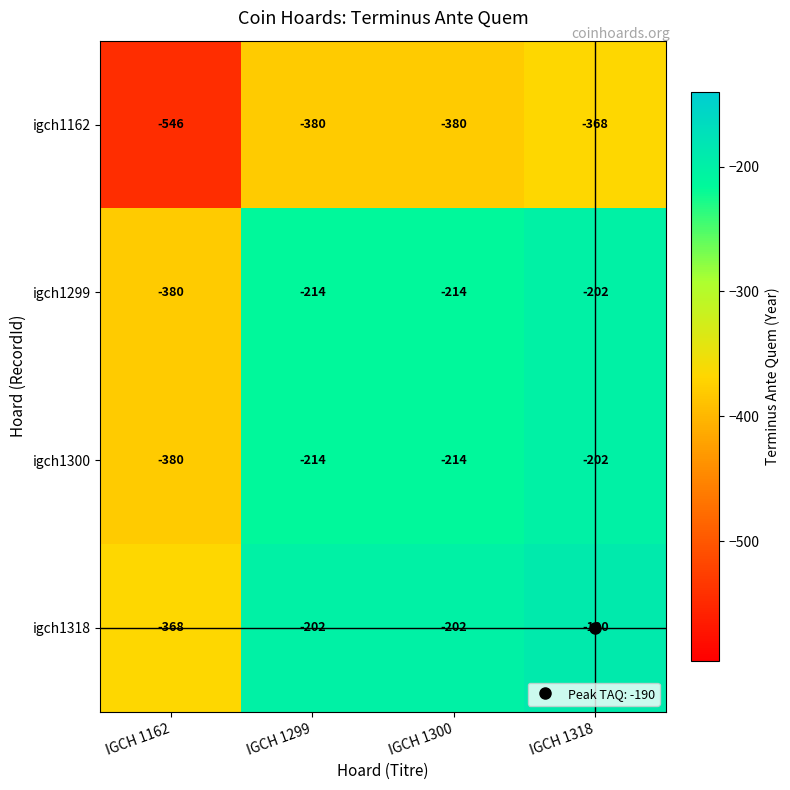

True or false: igch1300 has a value of -371 at IGCH 1299.

False